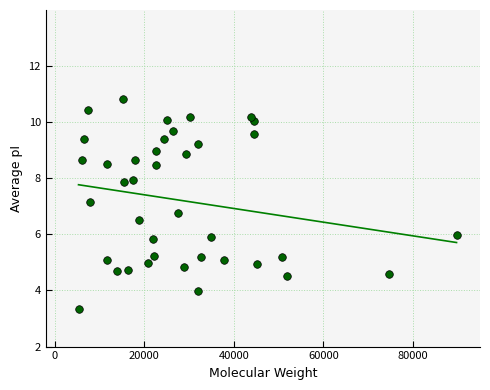

What is the range of X values (max minus min)?

84448.3